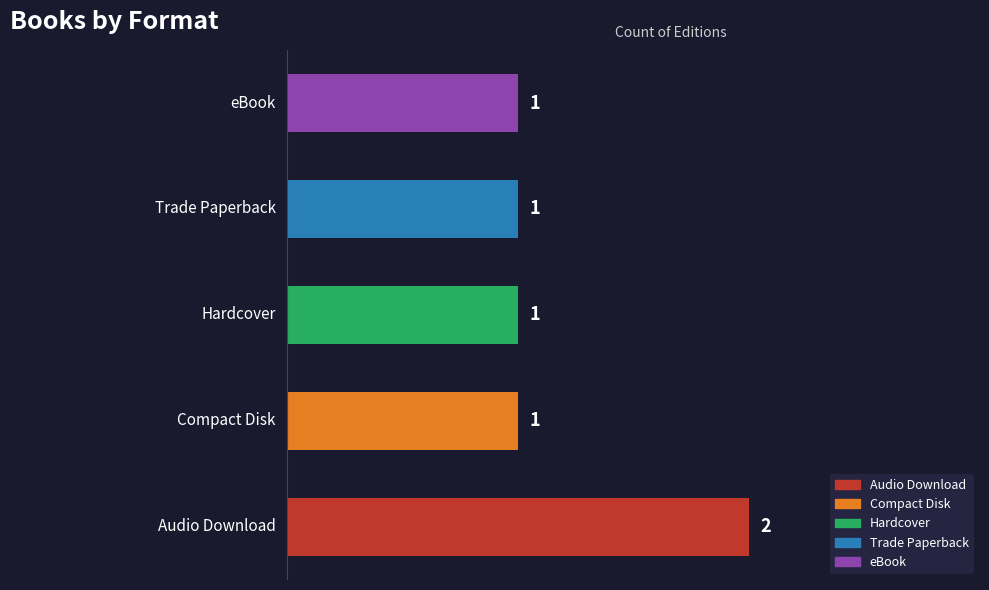

How many values are between 1 and 2?

5